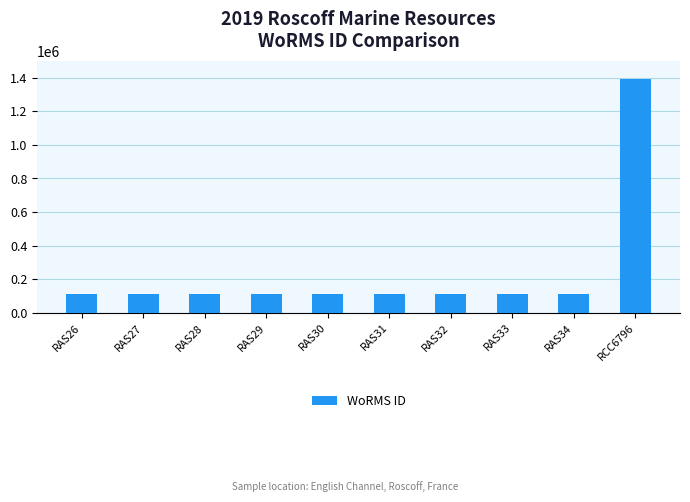

What is the label of the 4th bar from the left?

RAS29